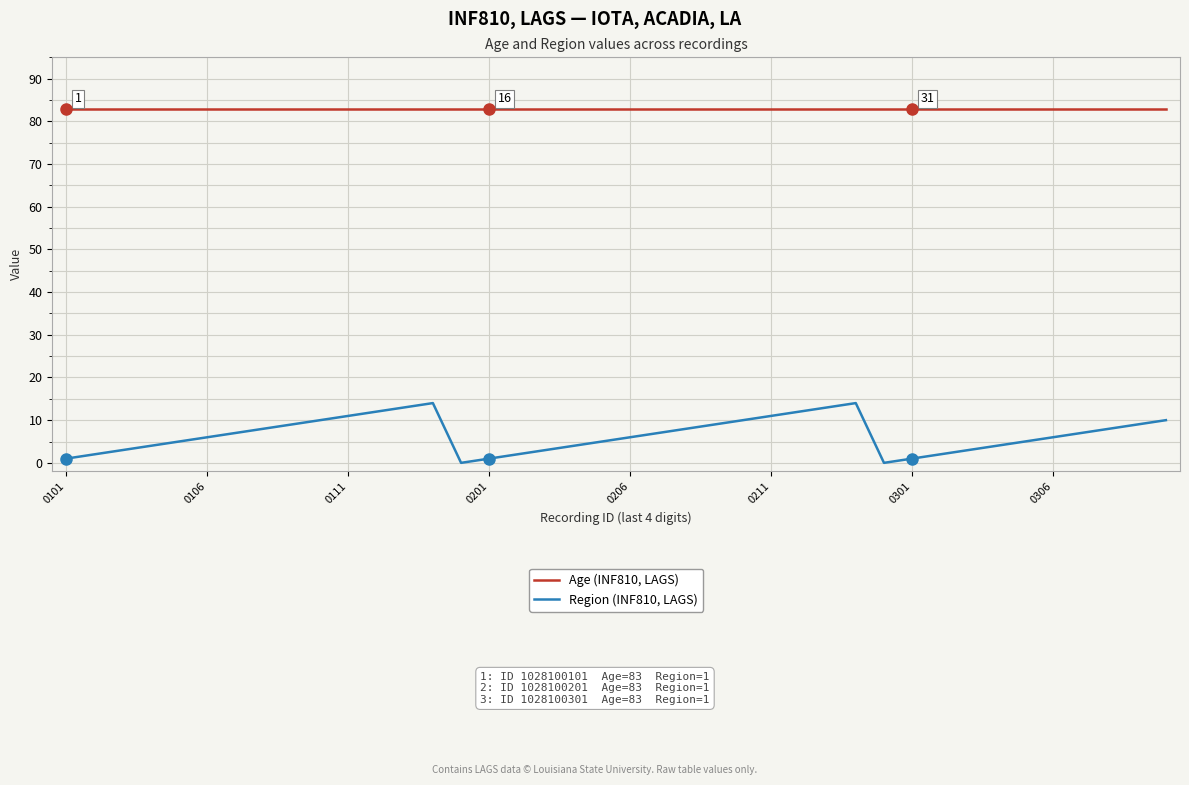

True or false: Region (INF810, LAGS) and Age (INF810, LAGS) intersect in this chart.

False